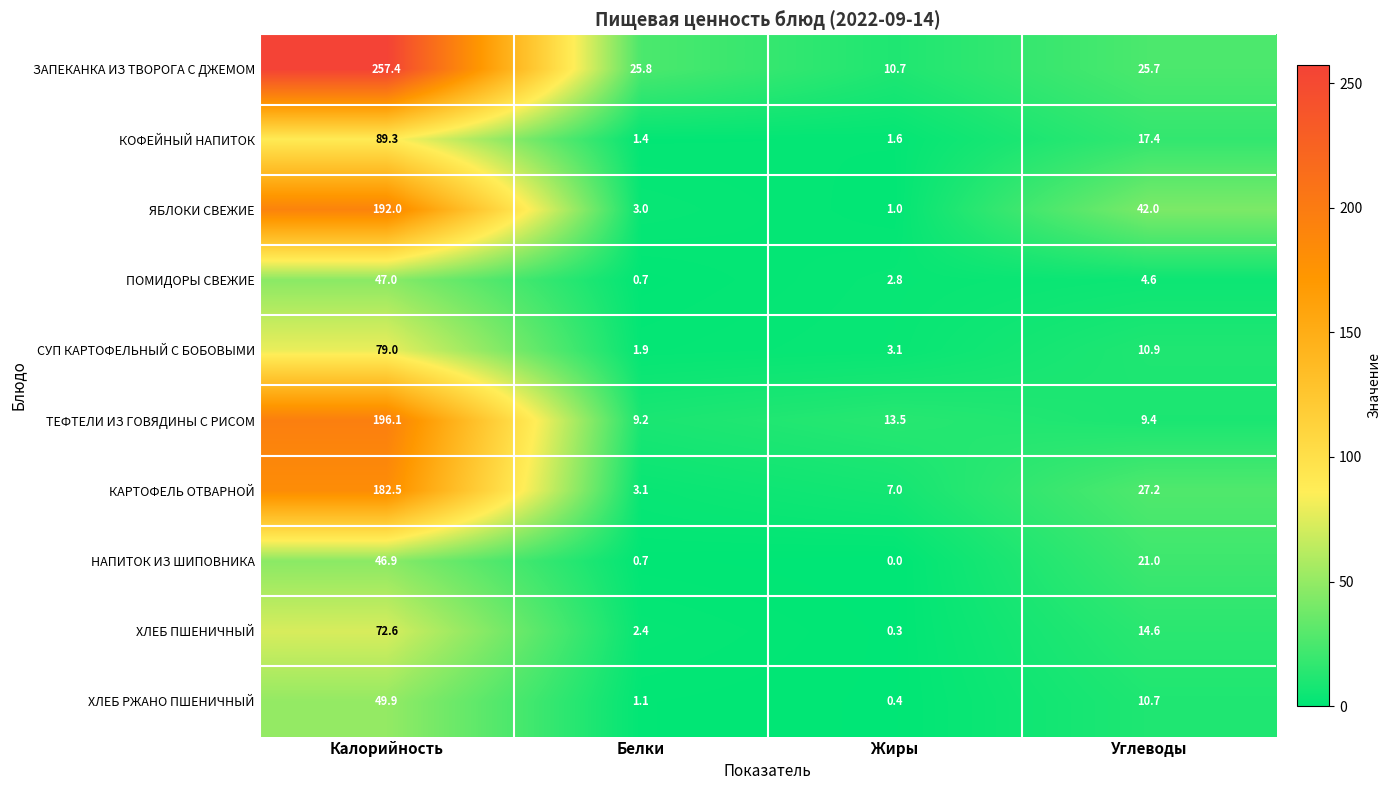

At which category is the sum across all series the highest?

Калорийность